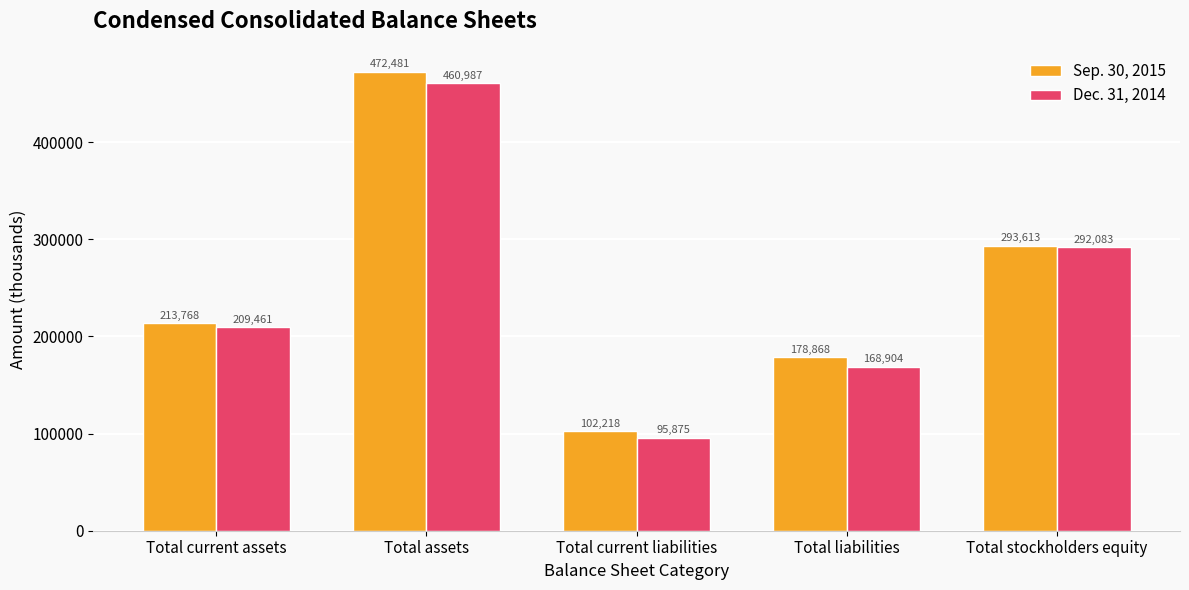

Where is Sep. 30, 2015 nearest to the value 287349?

Total stockholders equity